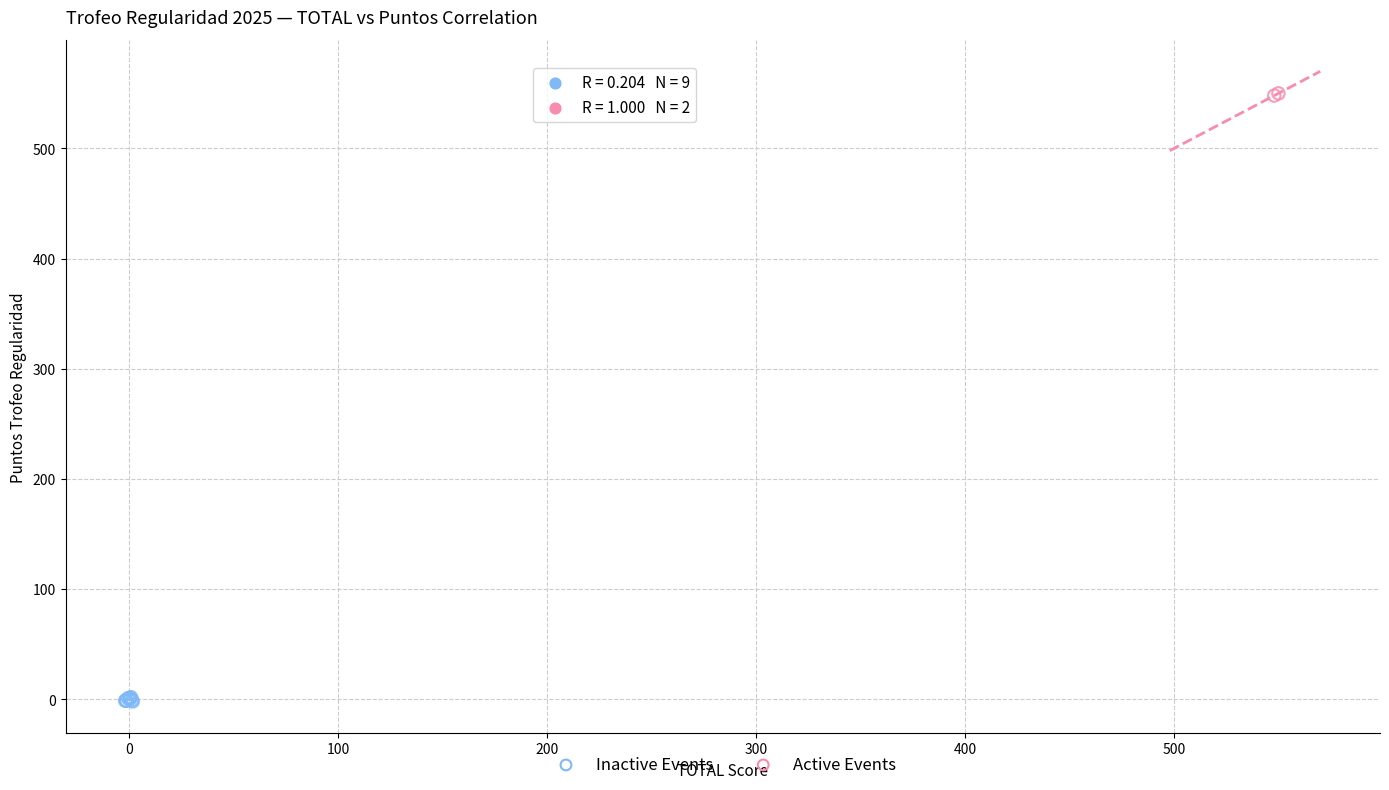

What are all the series names shown in the legend?

Inactive Events, Active Events